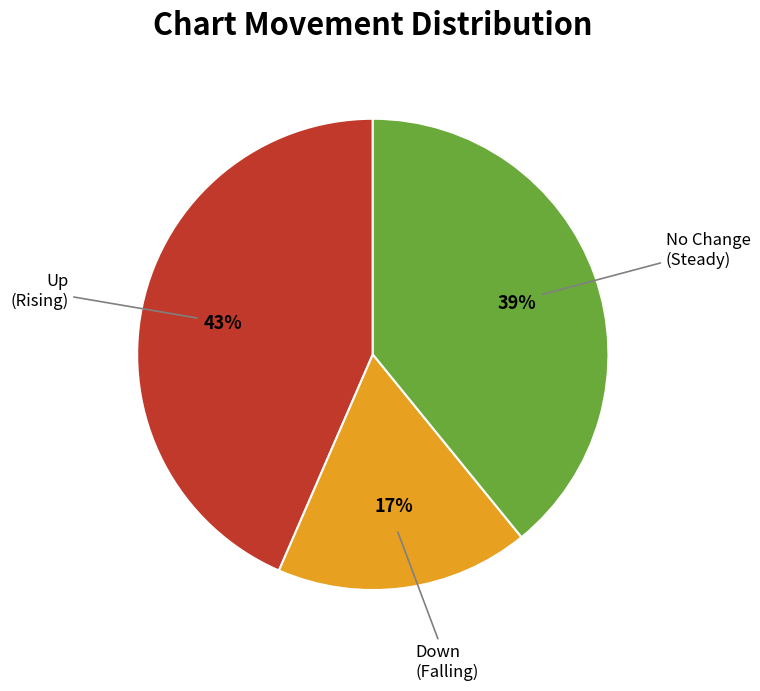

Is there a majority slice in this chart?

No